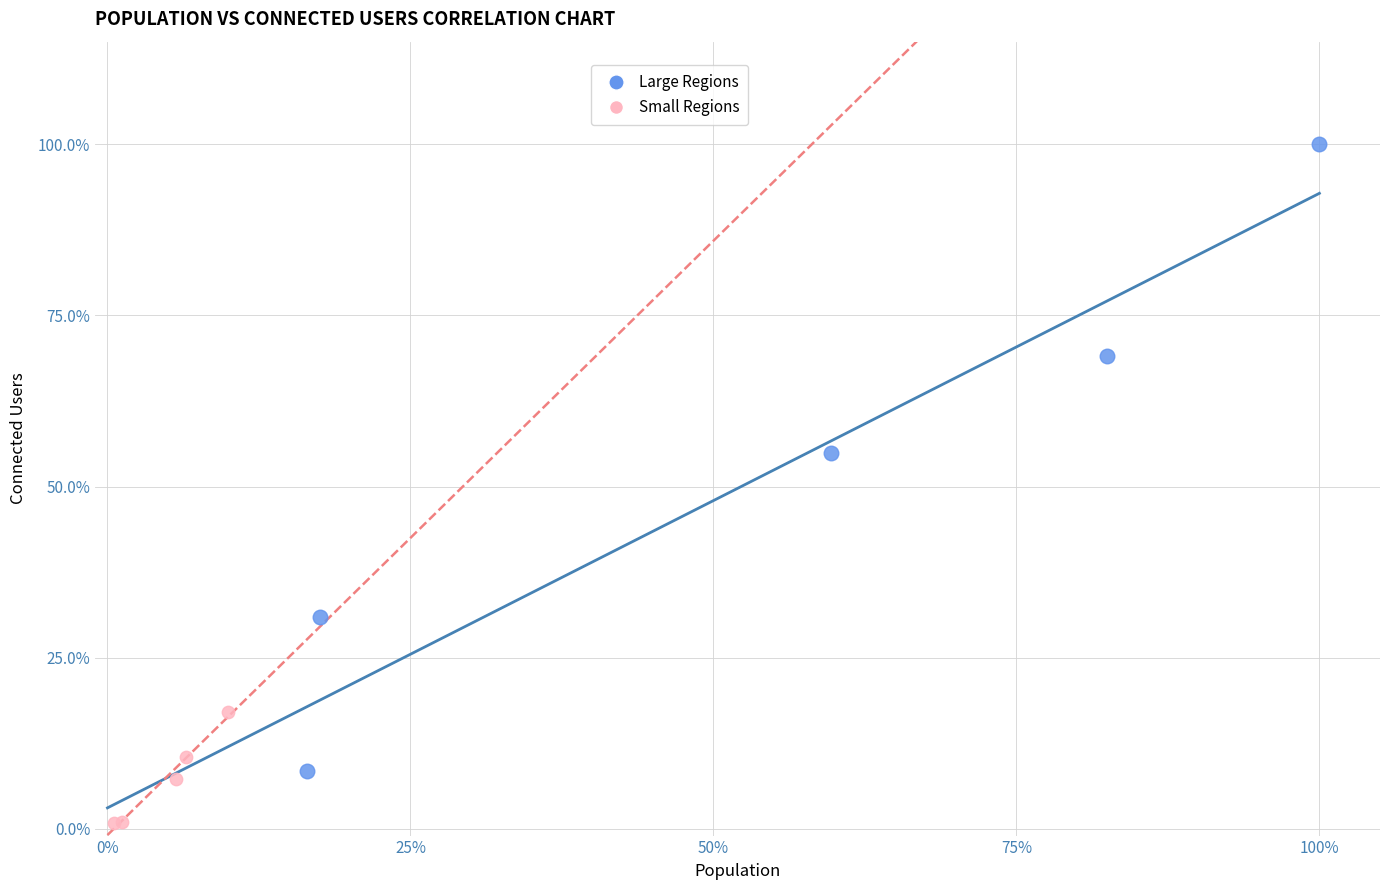

Which series has the widest spread of Y values?

Large Regions